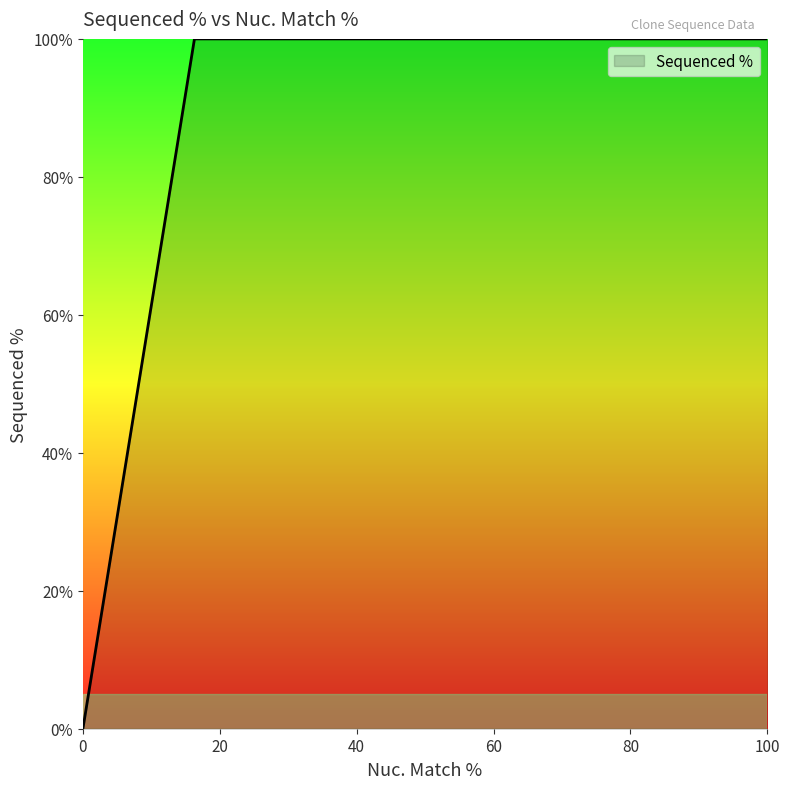

Does the chart display data point markers on the line(s)?

No